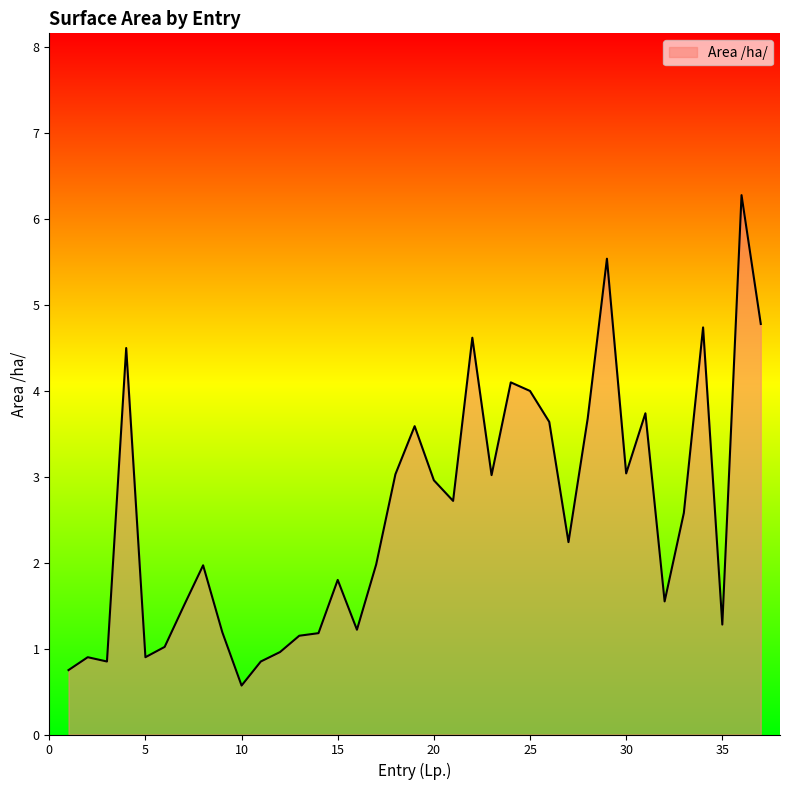

What is the minimum value shown in the chart?

0.6